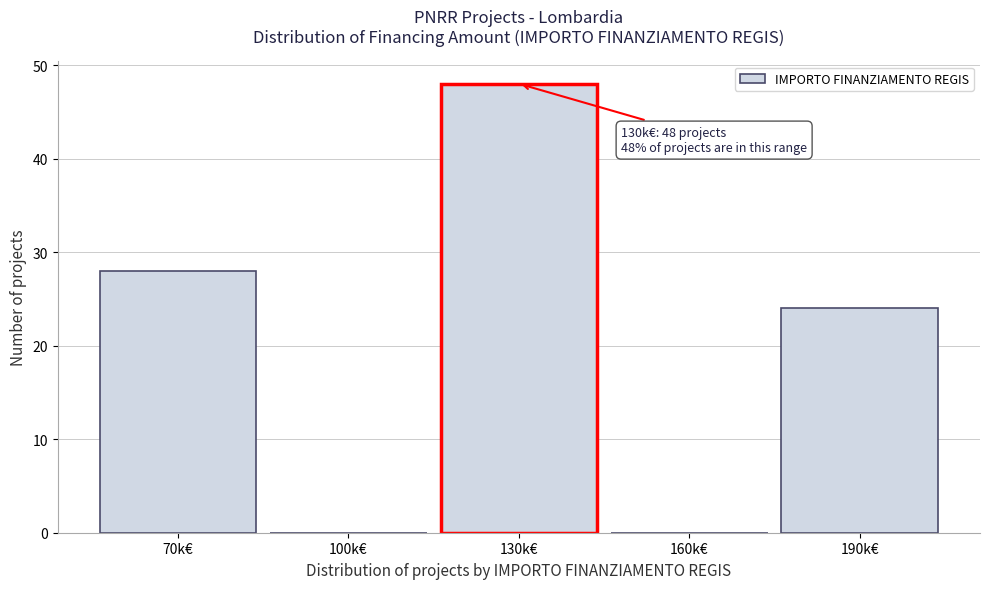

Reading left to right, transcribe all the data shown in this chart.

70k€=28	100k€=0	130k€=48	160k€=0	190k€=24